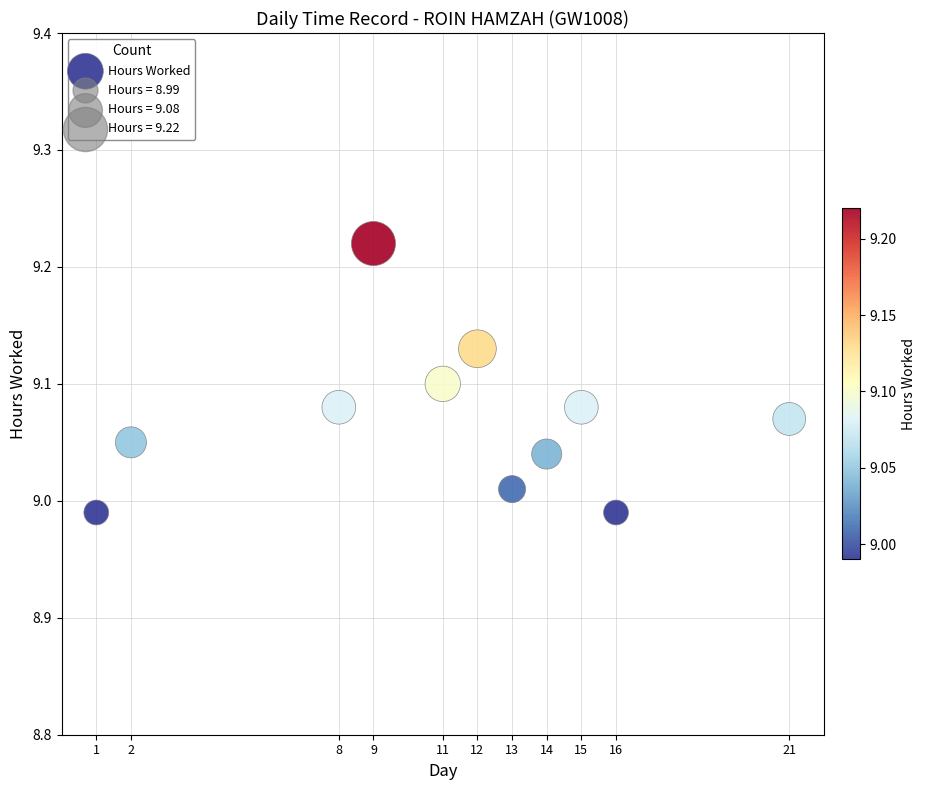

What is the range of X values (max minus min)?

20.0